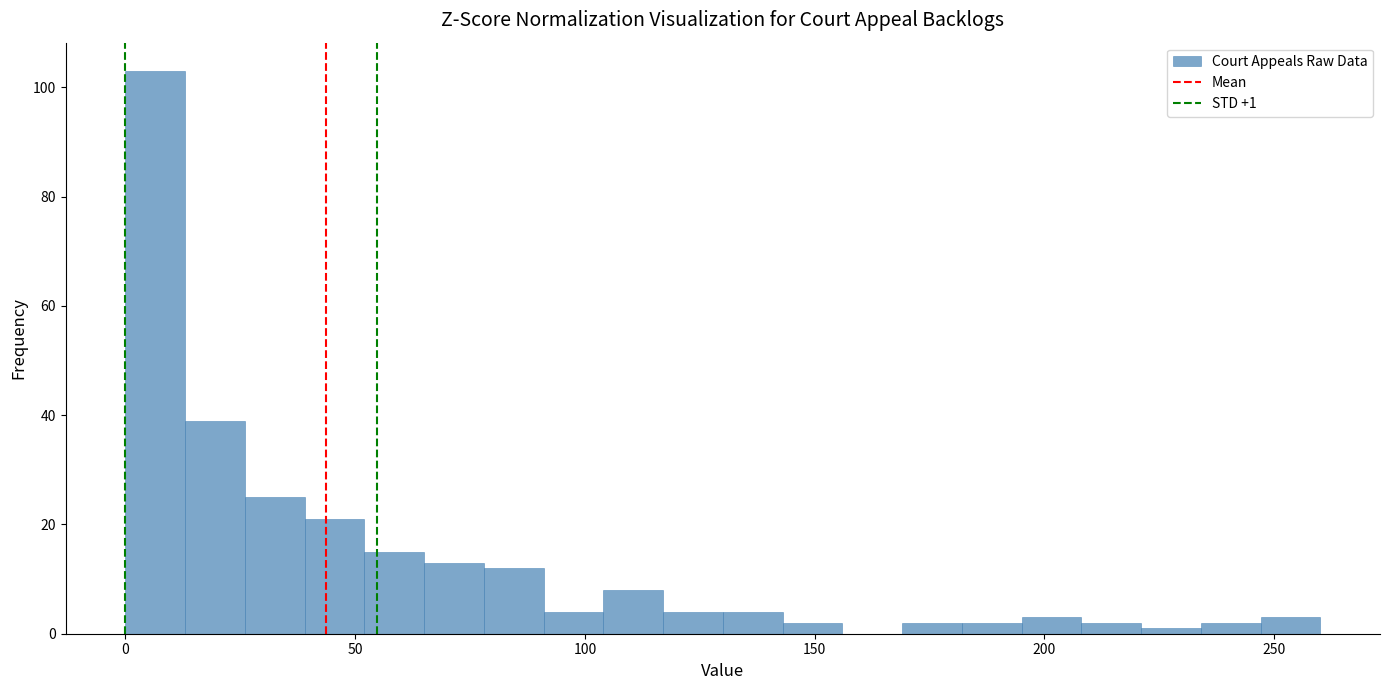

Around what value on the x-axis is the tallest bar? Give the approximate position of its centre, as read against the axis.

5